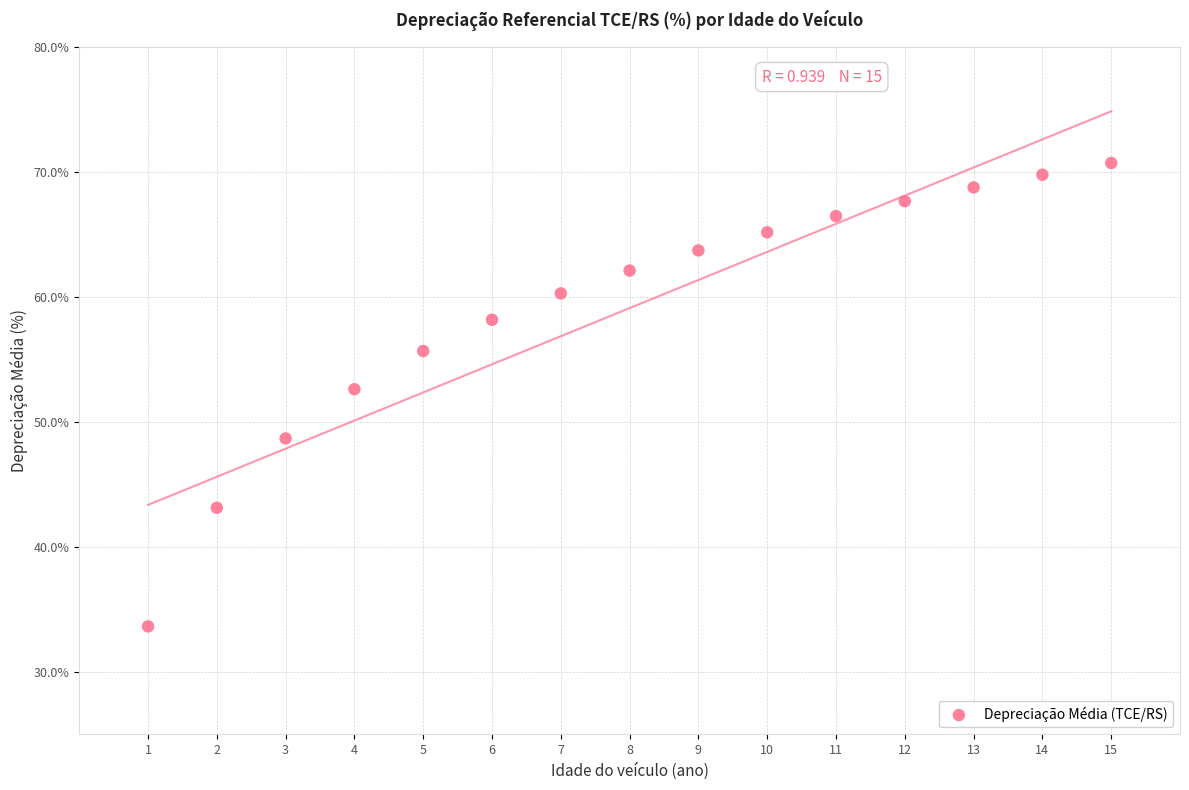

What Y value in the scatter plot is closest to 52?

52.6